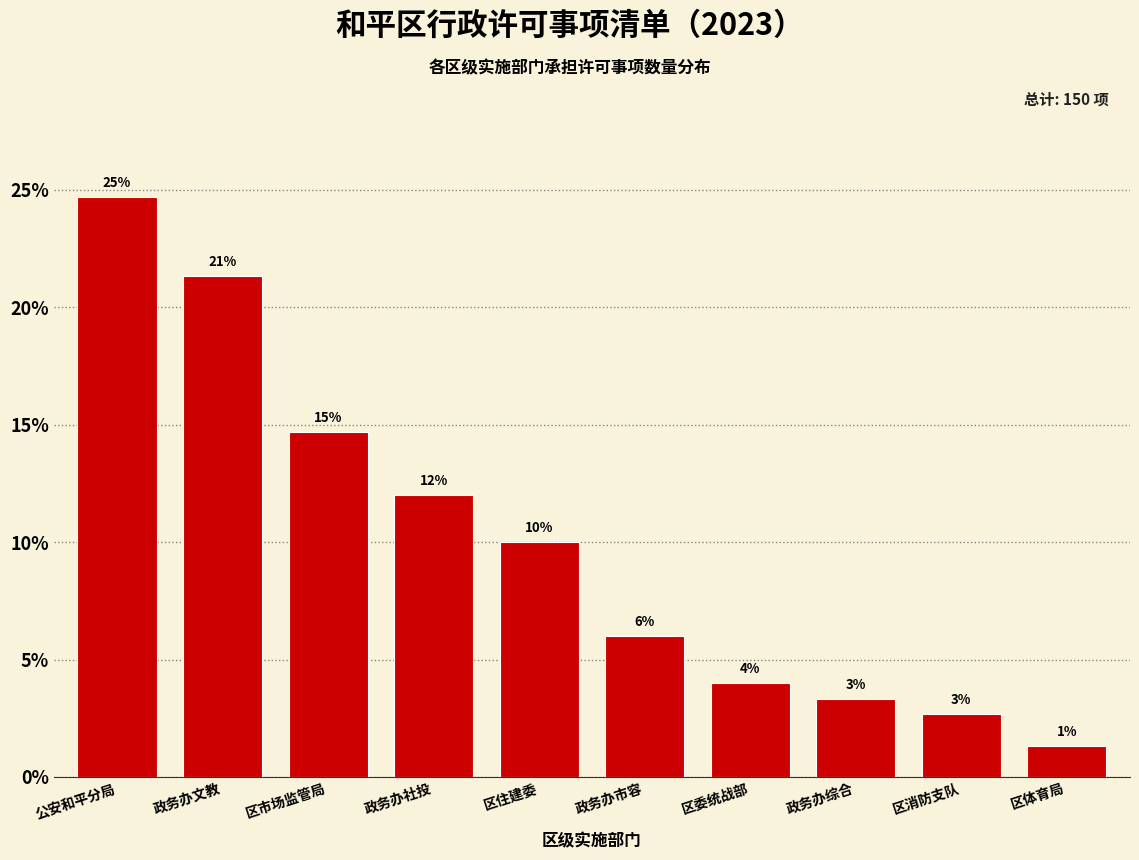

How many bars are there in total?

10